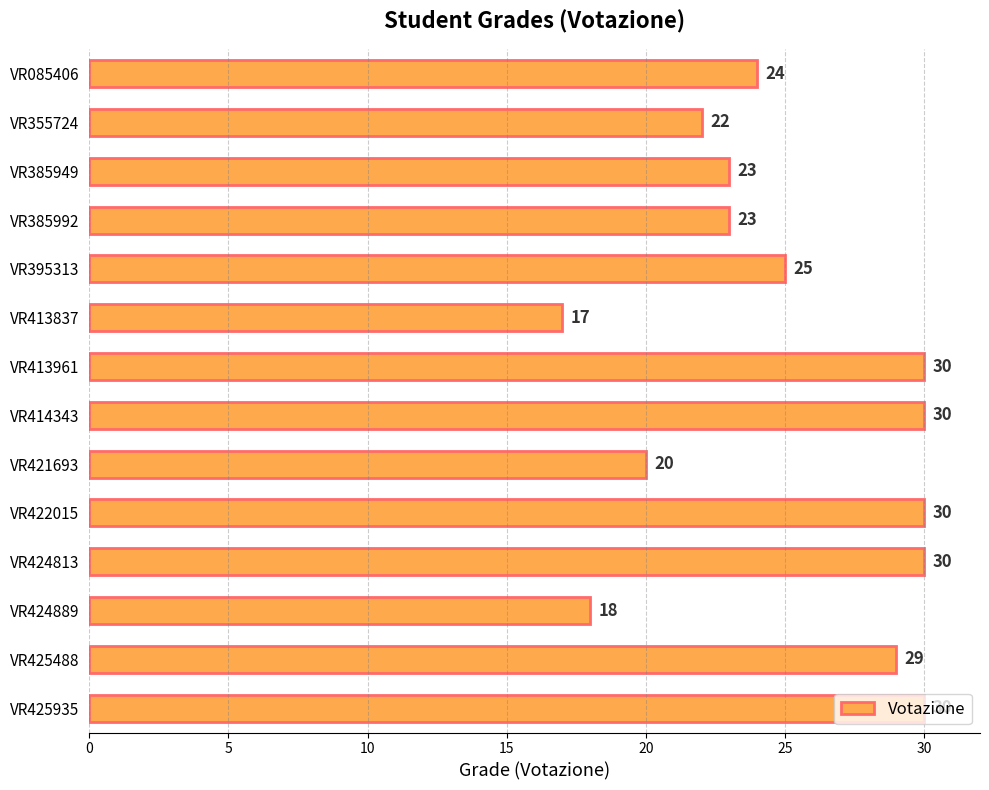

What is the average value?

25